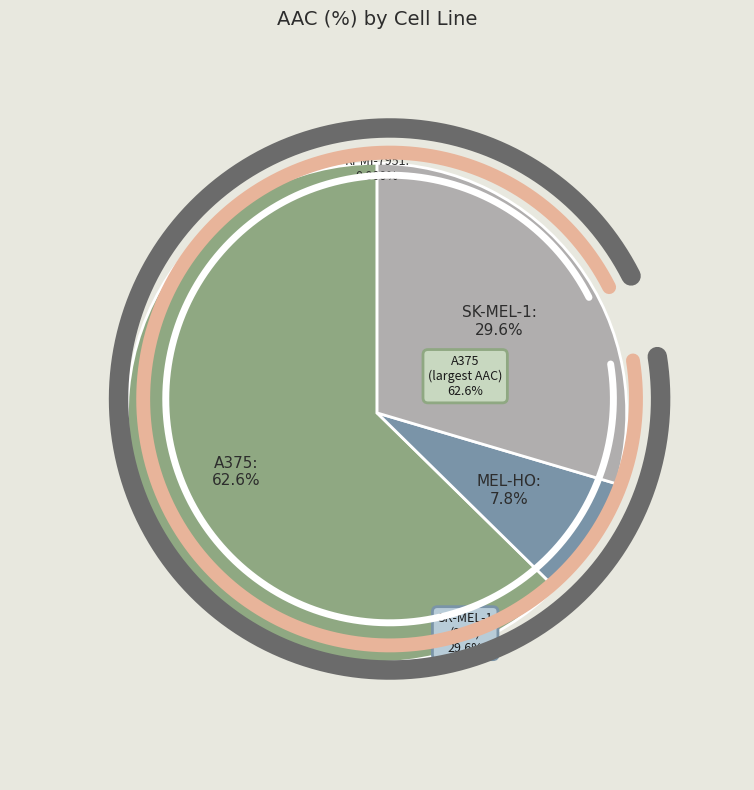

The MEL-HO slice represents 1% of the pie. True or false?

False